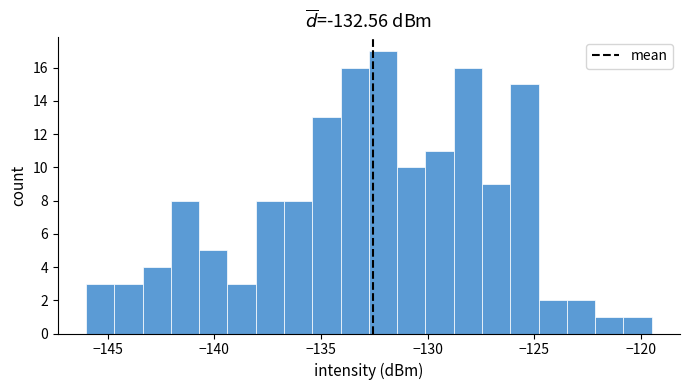

Around what value on the x-axis is the tallest bar? Give the approximate position of its centre, as read against the axis.

-132.0